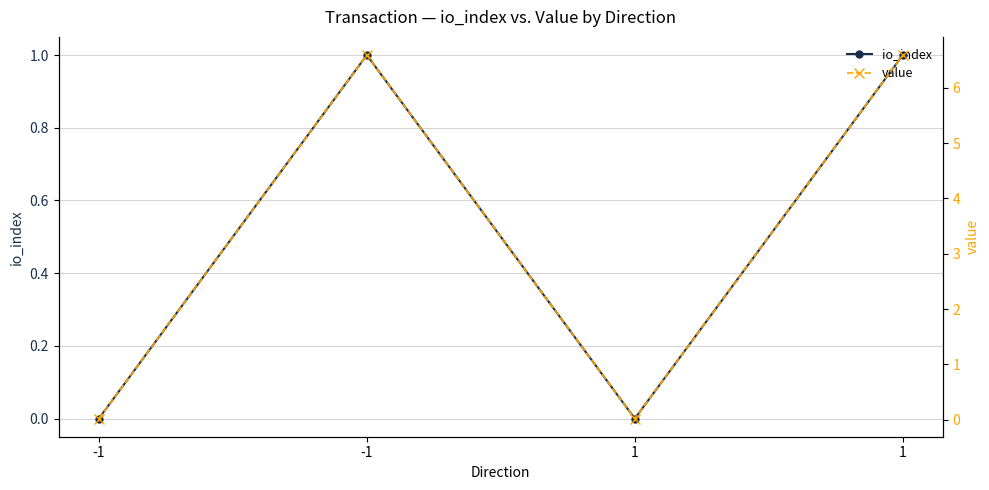

Reading left to right, what are all the values shown in this chart?

io_index: 0.0	1.0	0.0	1.0
value: 0.0	6.6	0.0	6.6